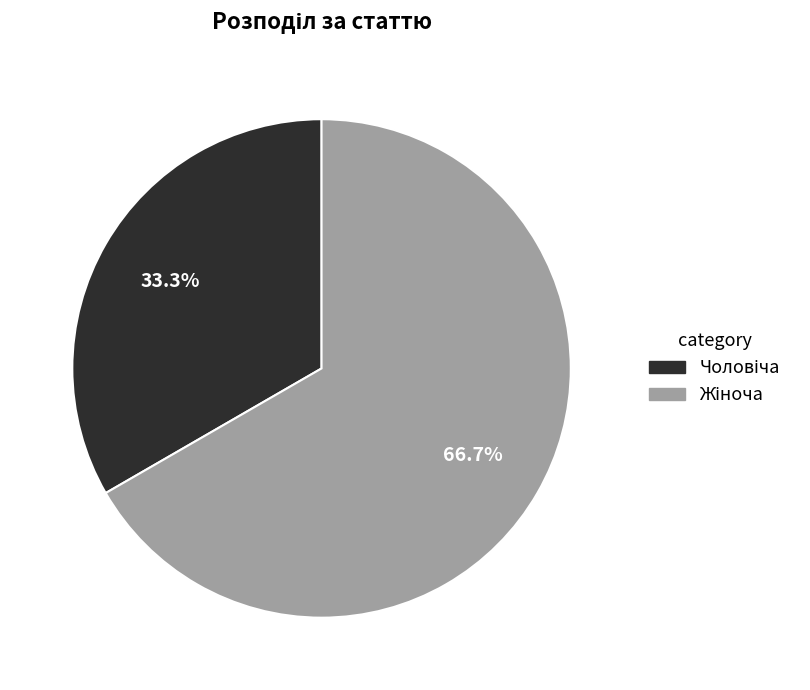

Does any single category account for the majority?

Yes